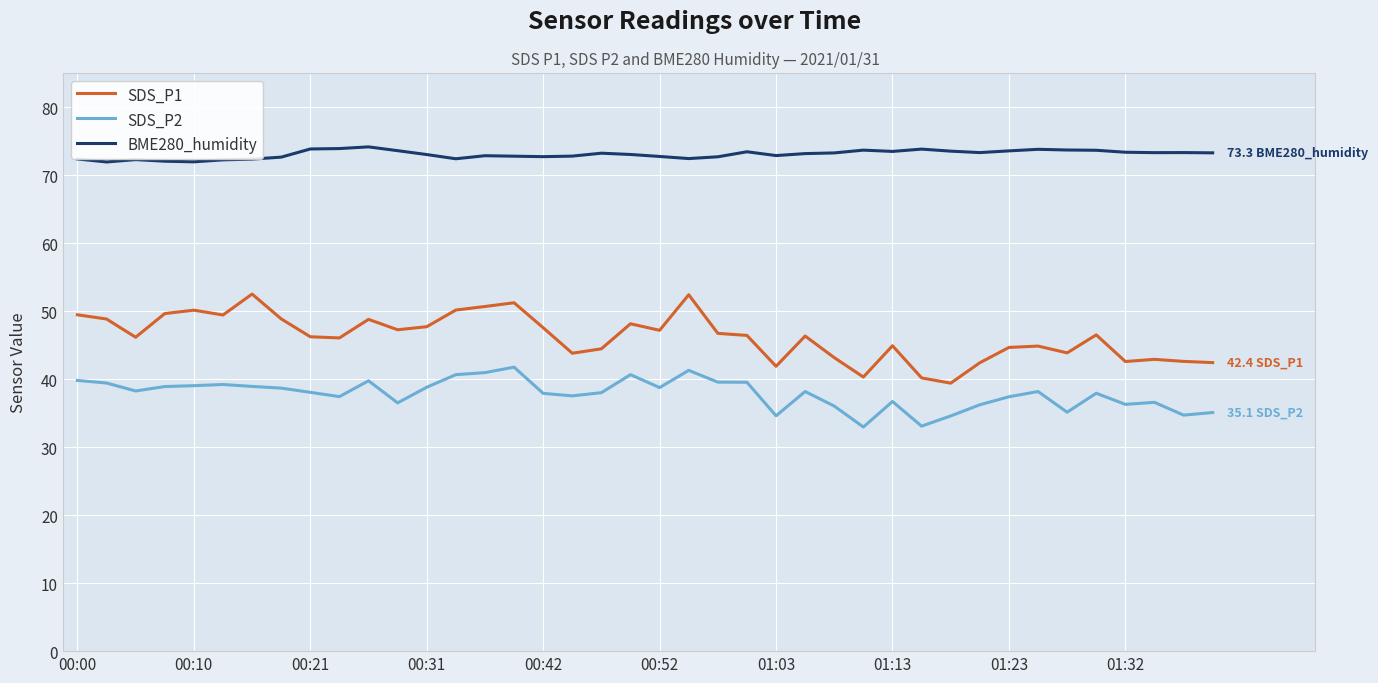

True or false: BME280_humidity and SDS_P2 intersect in this chart.

False